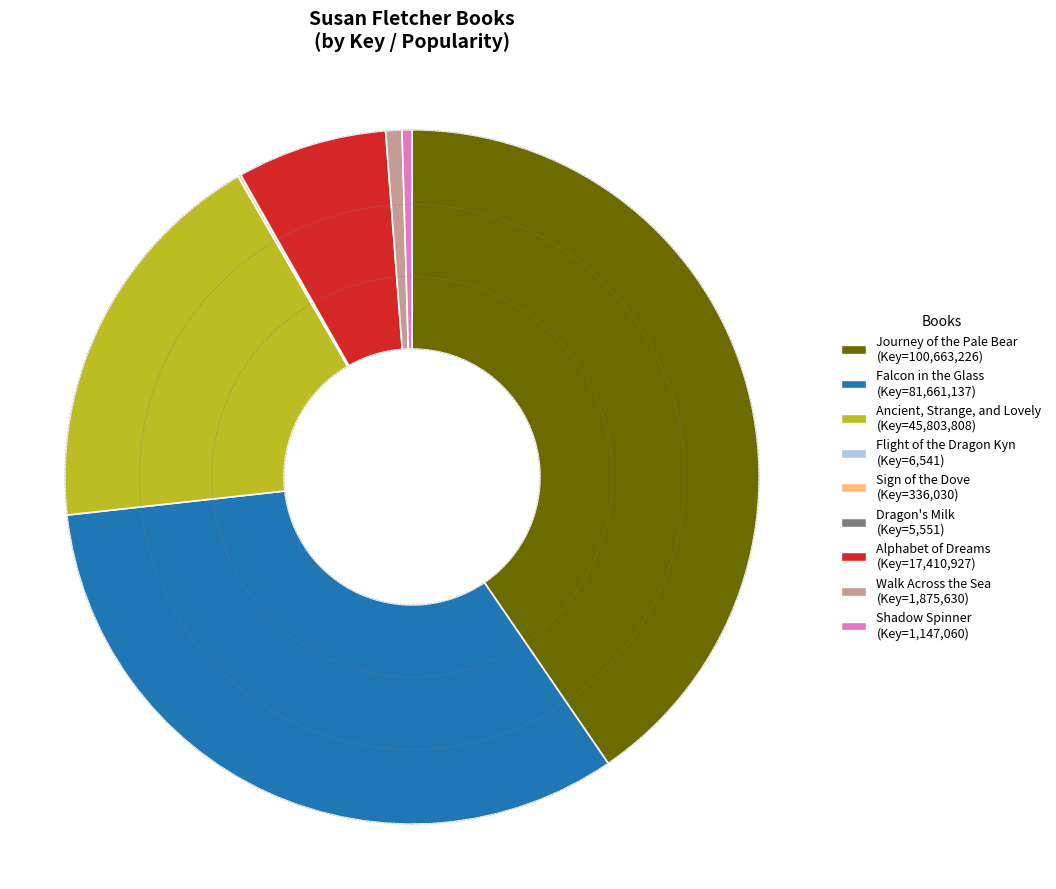

Which slice is the largest?

Journey of the Pale Bear